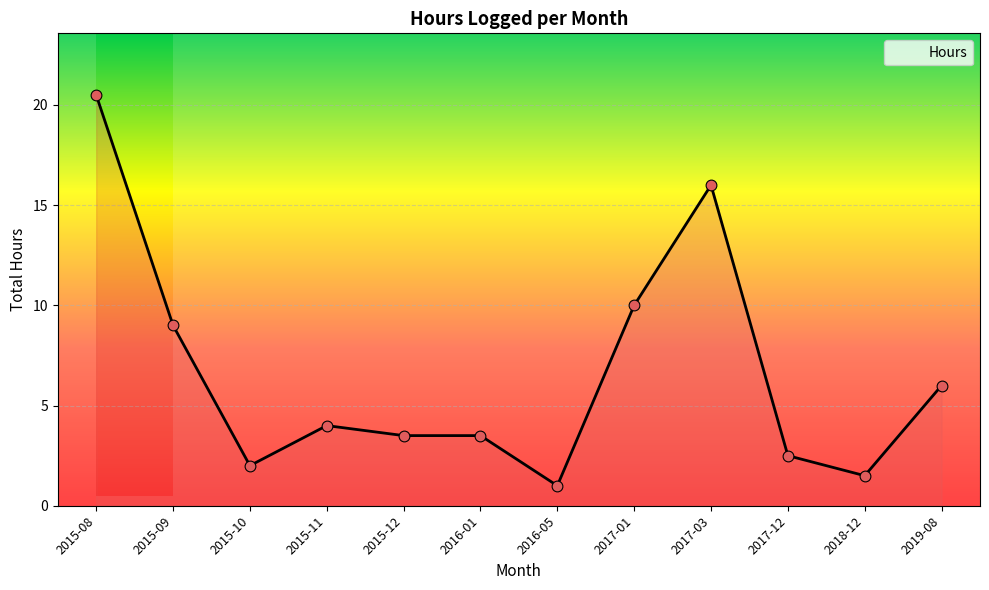

What is the change in value from 2015-10 to 2017-01?

+8.0